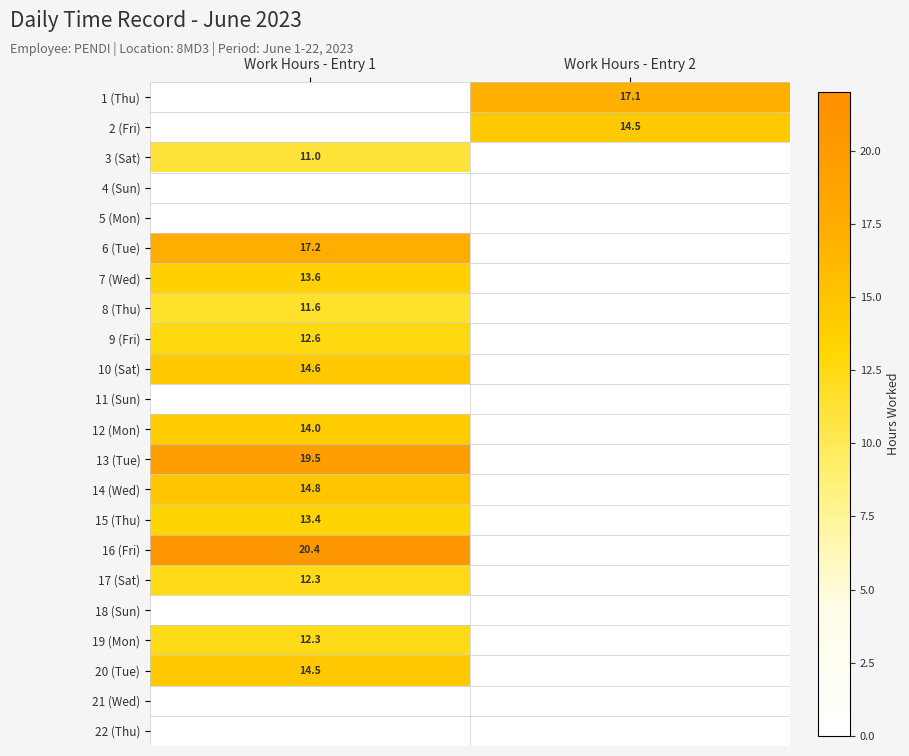

True or false: 3 (Sat) has a value of 3.4 at Work Hours - Entry 1.

False